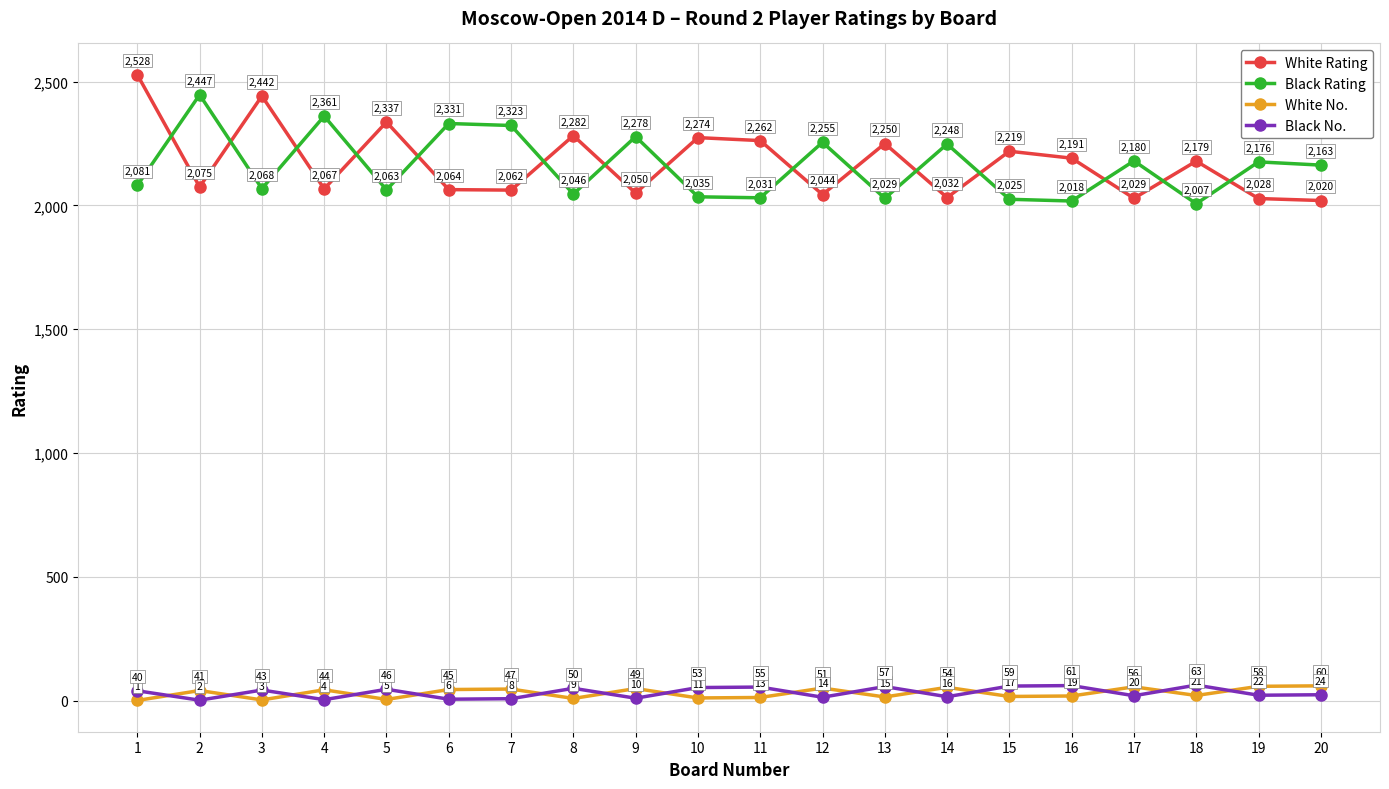

How many intersections are there between Black Rating and White Rating?

15